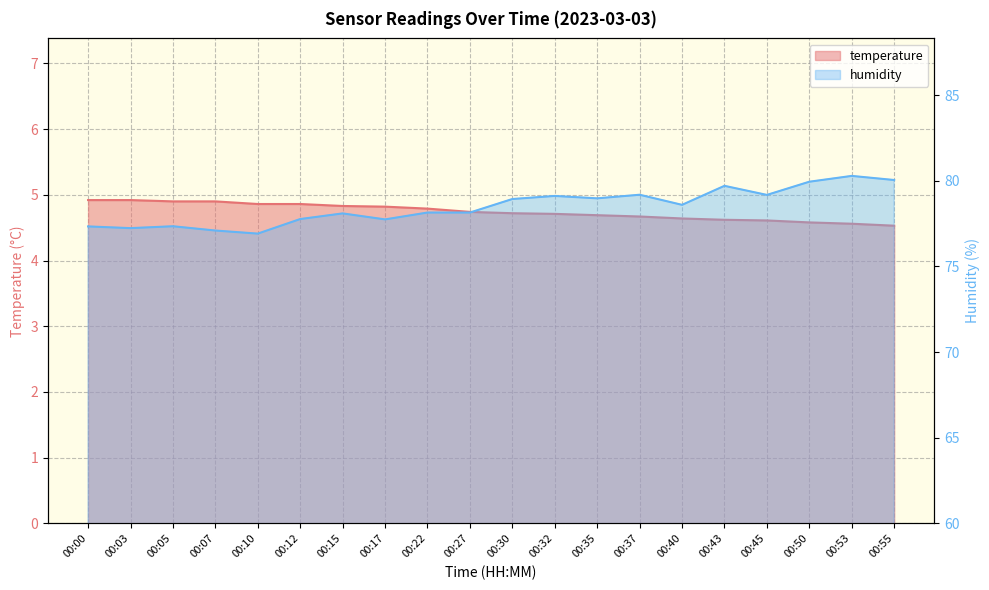

At 00:00, list the series in order from smallest to largest.

temperature, humidity